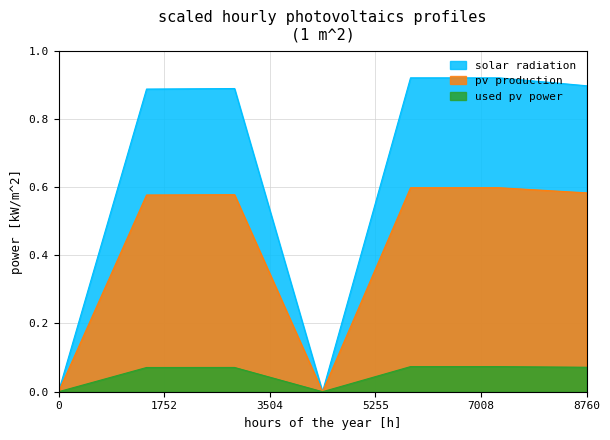

The value of pv production at 2016-03-27 06:53:43 is 0.6. True or false?

True